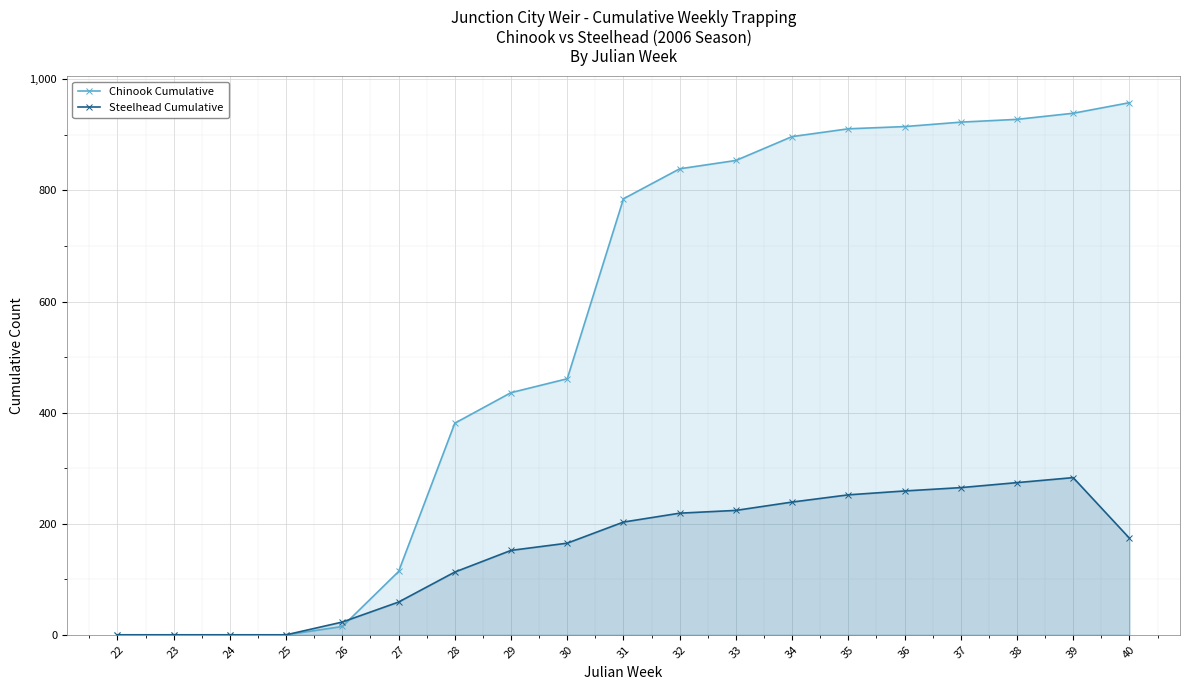

True or false: Steelhead Cumulative has a value of 154 at 28.

False